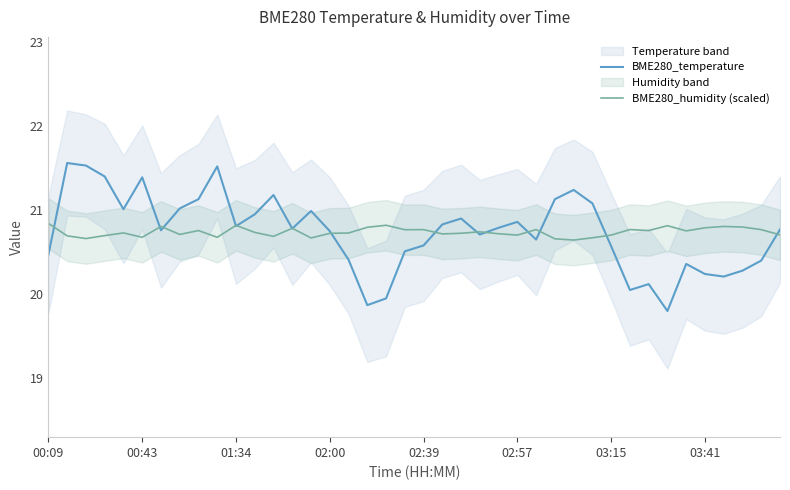

At which label does BME280_temperature first exceed 20?

00:09